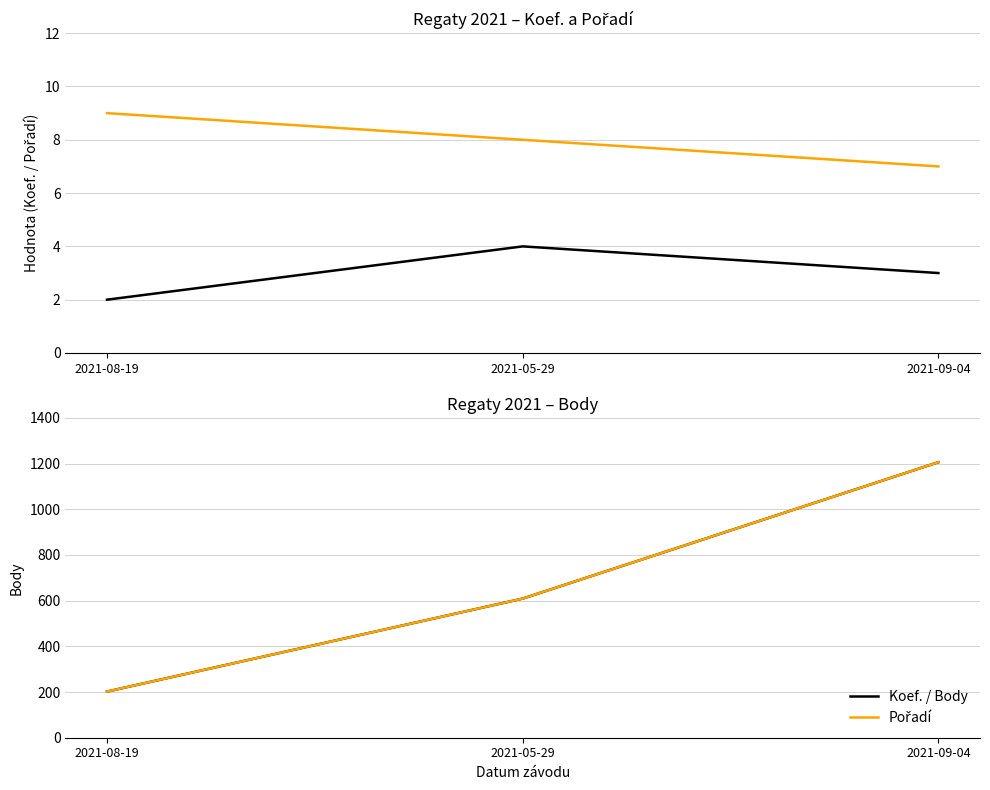

What is the maximum value shown in the chart?

1206